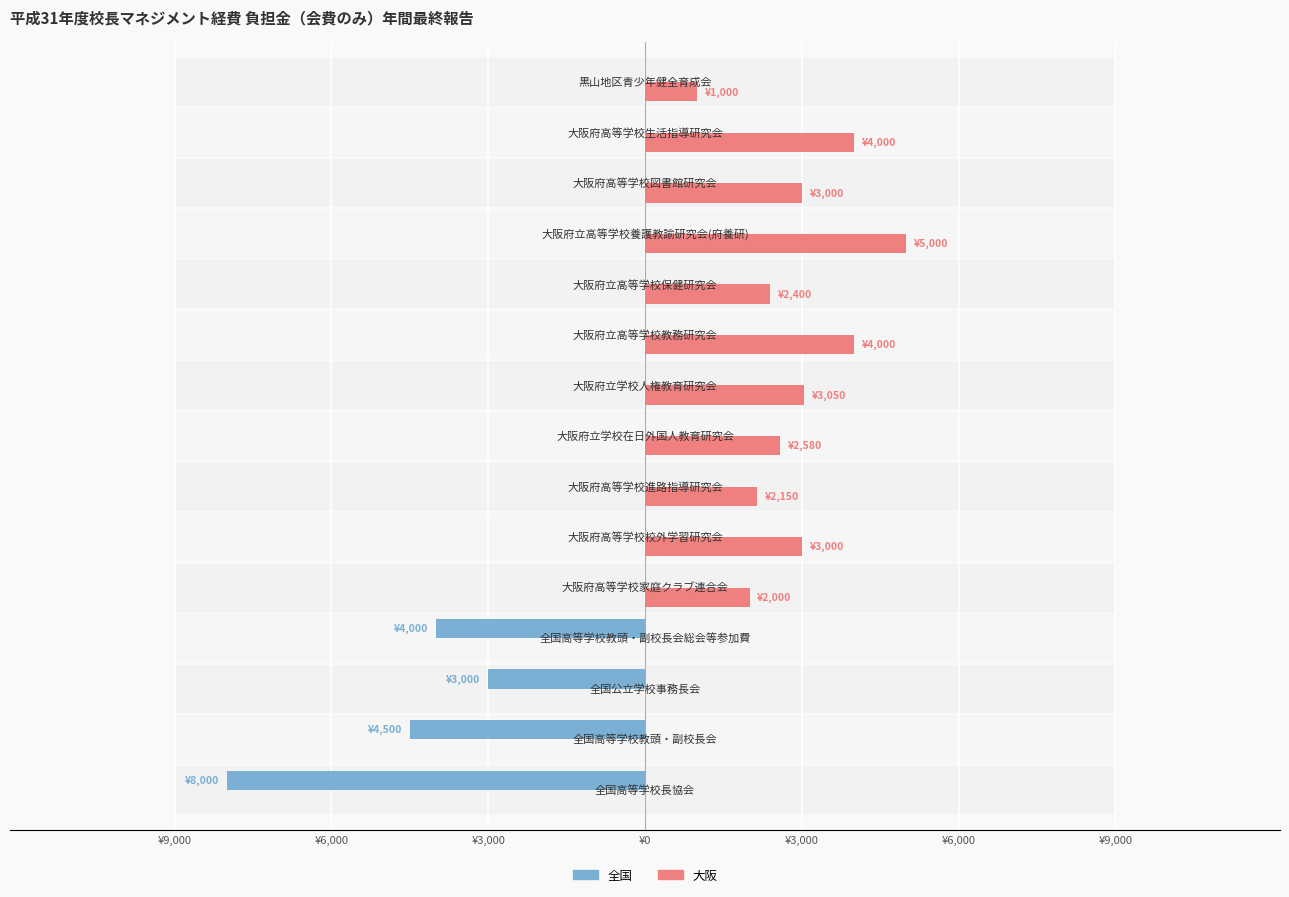

What are all the series names shown in the legend?

全国, 大阪